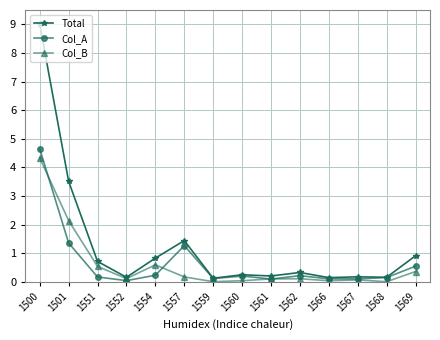

Rank the series at 1501 from lowest to highest value.

Col_A, Col_B, Total